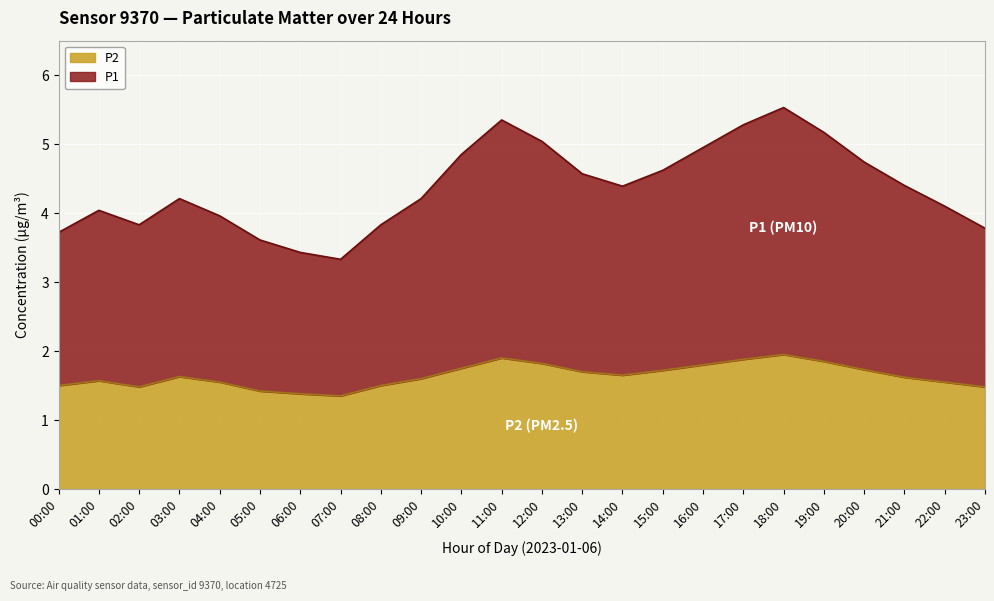

True or false: P2 and P1 intersect in this chart.

False